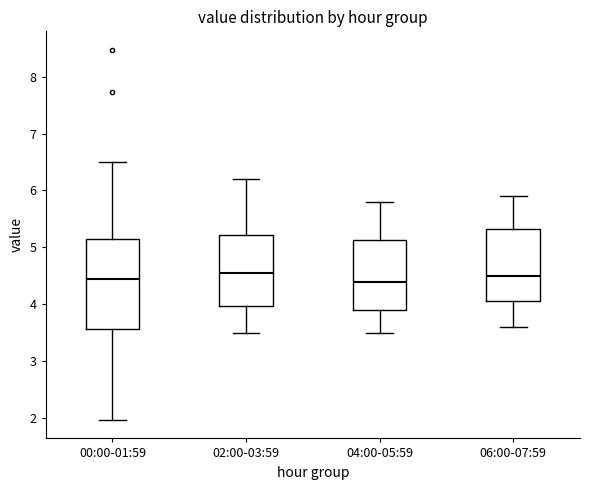

Reading left to right, transcribe this box plot: for each box, give where its median line is, the range the box spans, and where its two whiskers end, as read against the y-axis. The values are not printed on the chart, so give them approximately, as read against the axis.

00:00-01:59: median 4.5, box 3.6 to 5.1, whiskers 2.0 to 6.5
02:00-03:59: median 4.6, box 4.0 to 5.2, whiskers 3.5 to 6.2
04:00-05:59: median 4.4, box 3.9 to 5.1, whiskers 3.5 to 5.8
06:00-07:59: median 4.5, box 4.1 to 5.3, whiskers 3.6 to 5.9